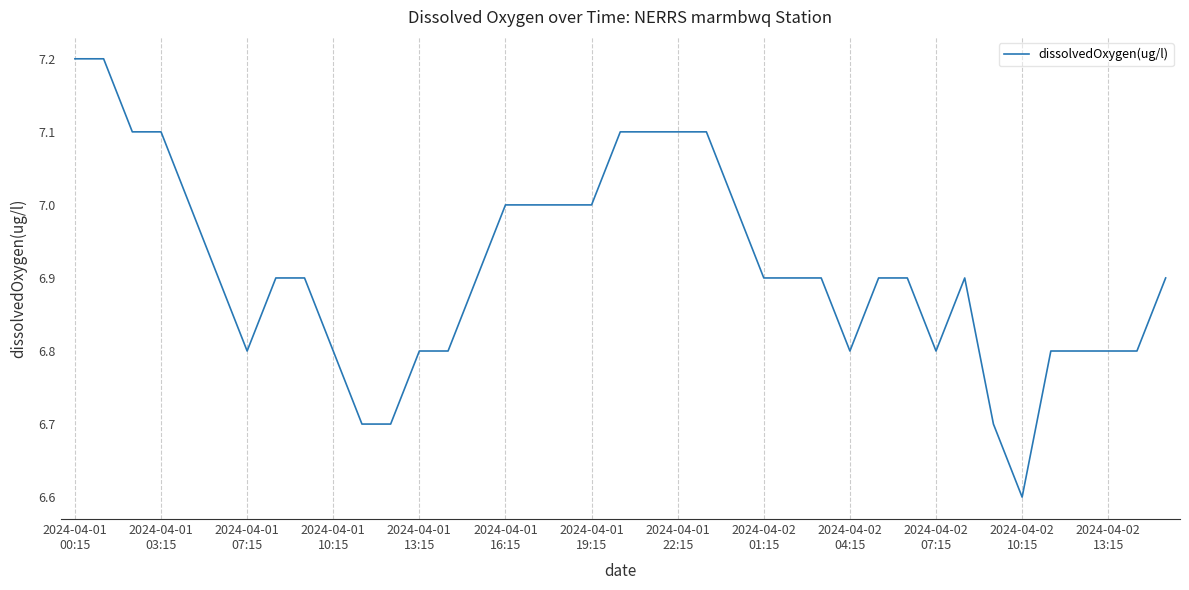

What is the difference between the maximum and minimum values?

0.6